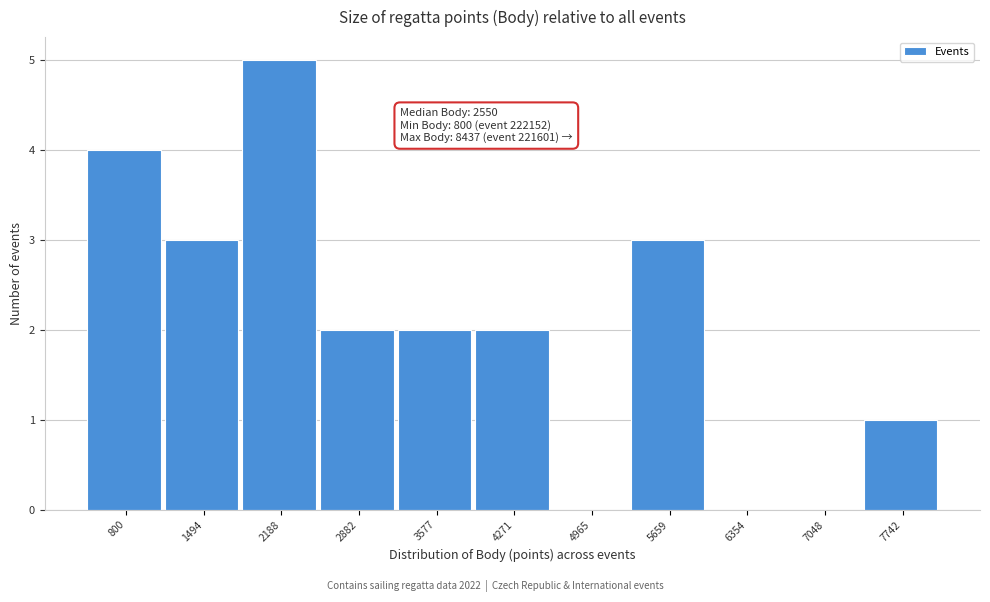

Reading left to right, extract all data points from this chart.

800=4	1494=3	2188=5	2882=2	3577=2	4271=2	4965=0	5659=3	6354=0	7048=0	7742=1